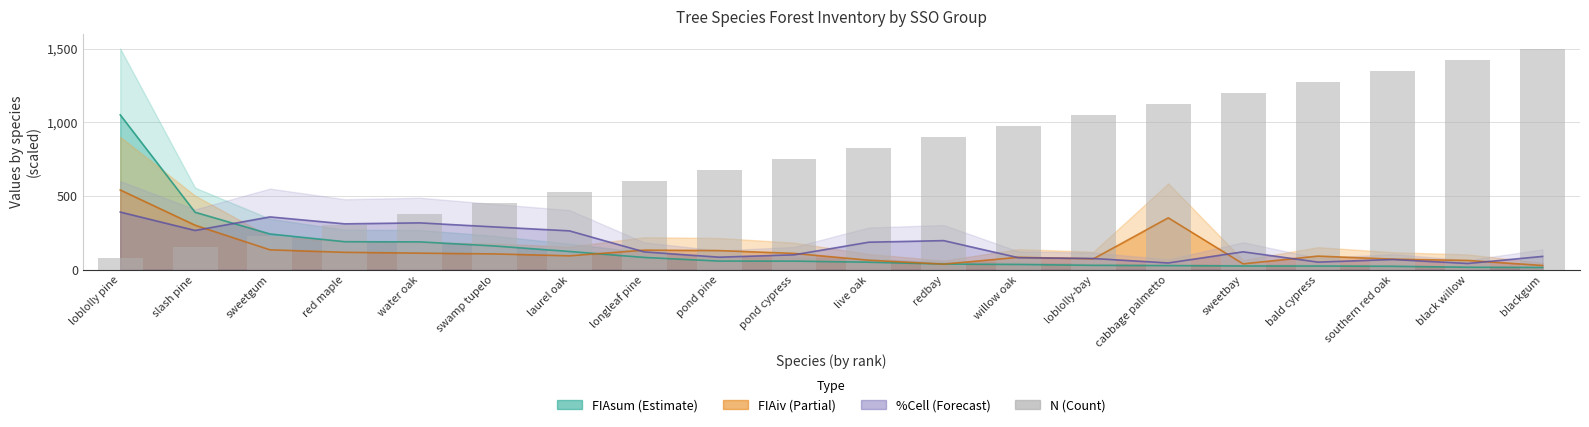

What is the change in value from red maple to water oak?

+75